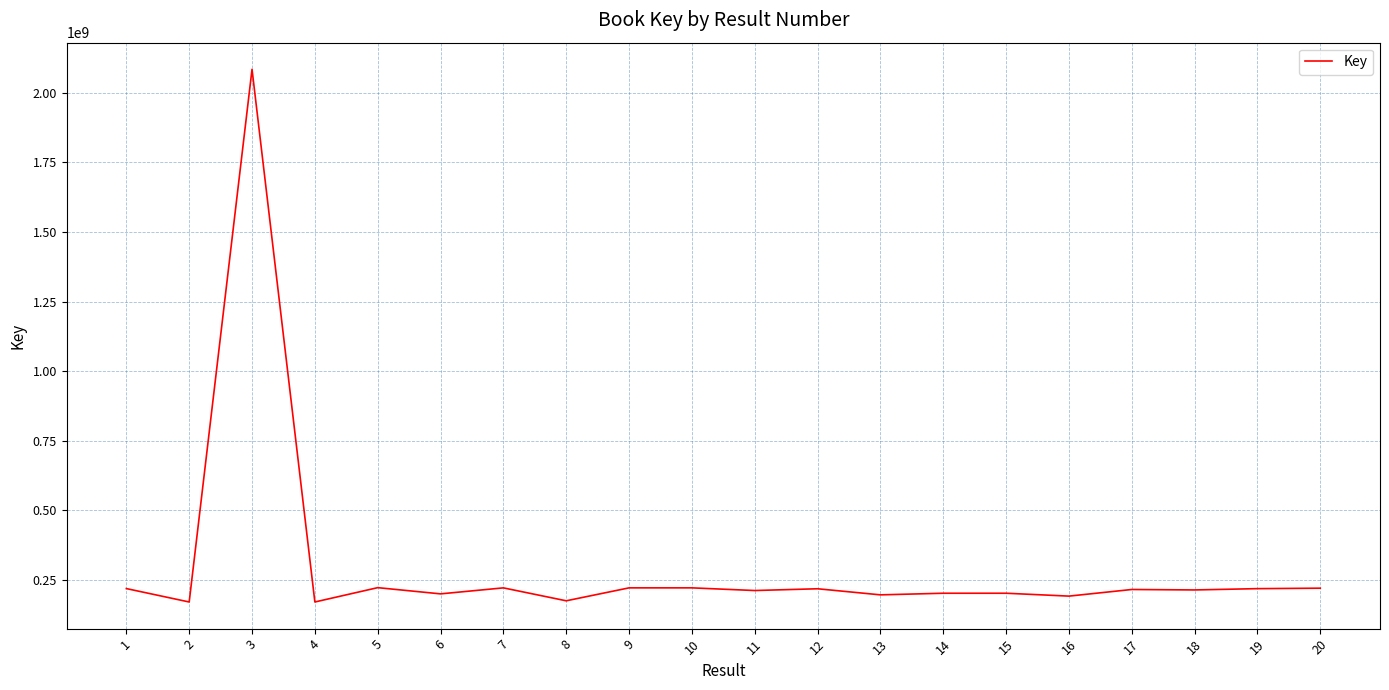

How many values are below 216204284?

10